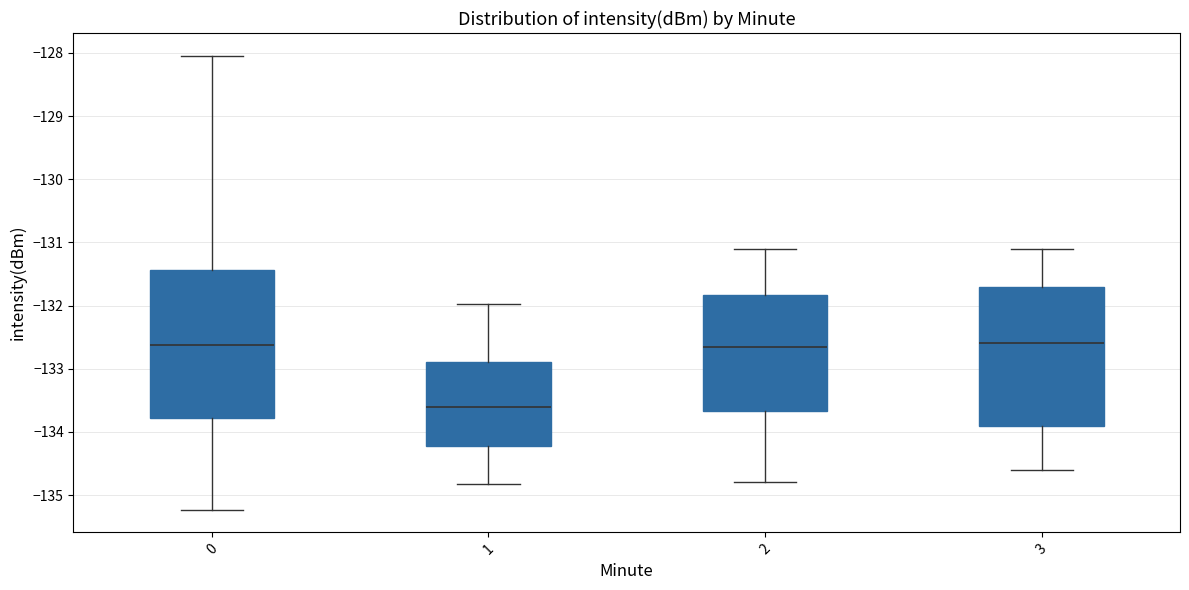

Reading left to right, read every box against the y-axis: the position of its median line, the range the box covers, and the ends of its whiskers. The values are not printed on the chart, so give them approximately, as read against the axis.

0: median -132.6, box -133.8 to -131.4, whiskers -135.2 to -128.0
1: median -133.6, box -134.2 to -132.9, whiskers -134.8 to -132.0
2: median -132.6, box -133.7 to -131.8, whiskers -134.8 to -131.1
3: median -132.6, box -133.9 to -131.7, whiskers -134.6 to -131.1